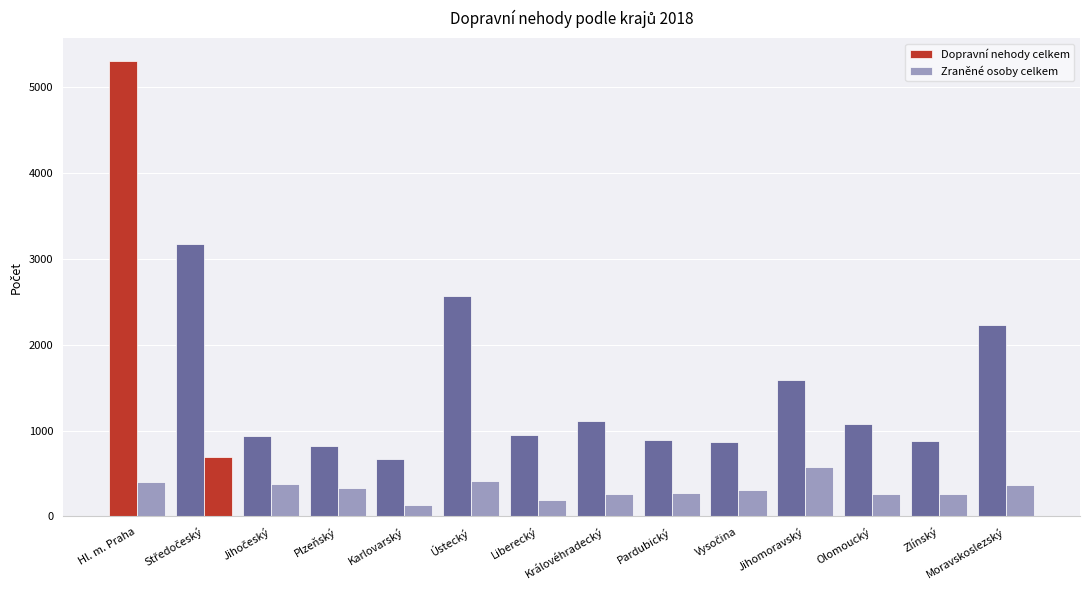

How many distinct data groups are displayed?

2